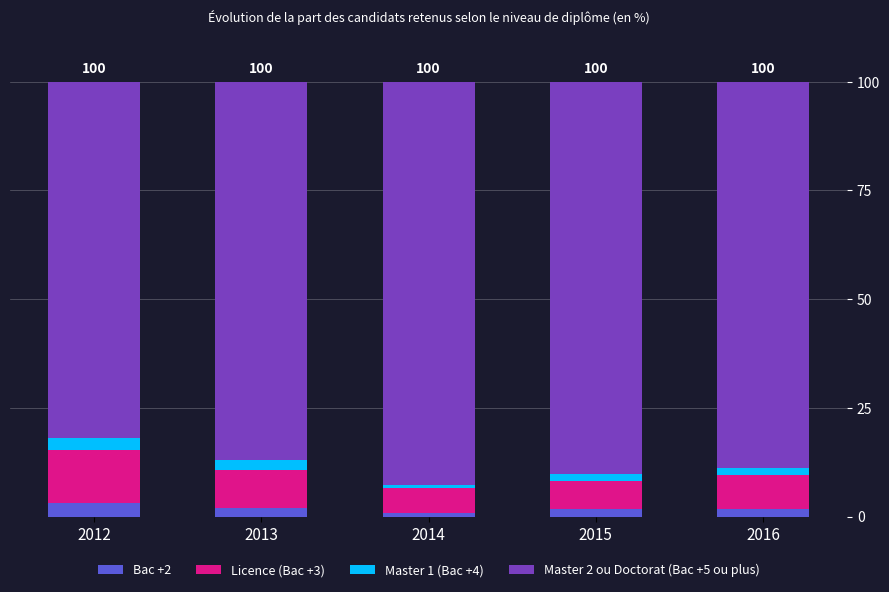

How many series are shown in this chart?

4